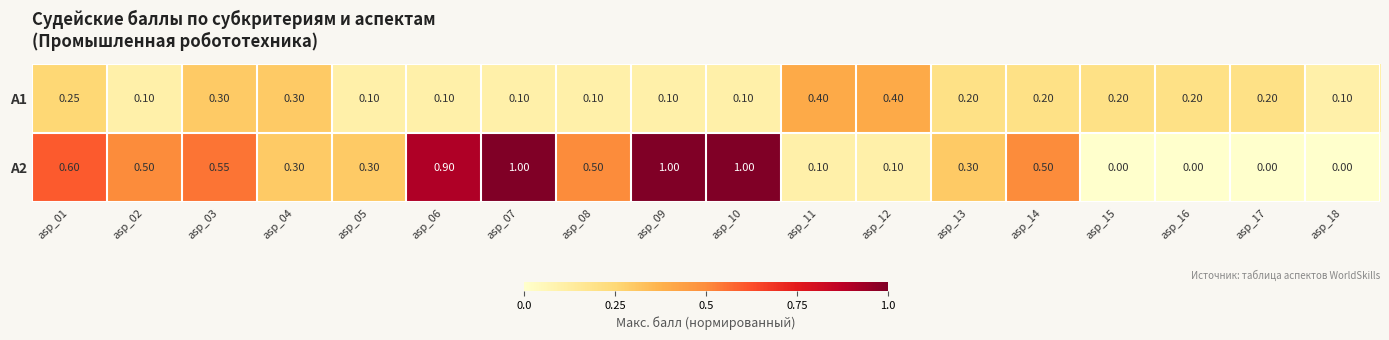

What is the total value across all series at asp_17?

0.2